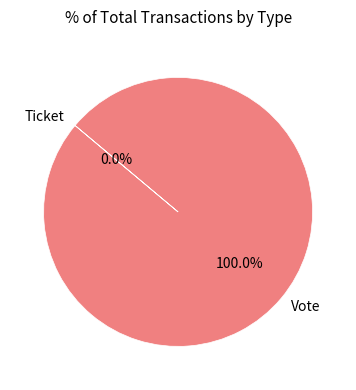

Rank the categories by value from highest to lowest.

Vote, Ticket